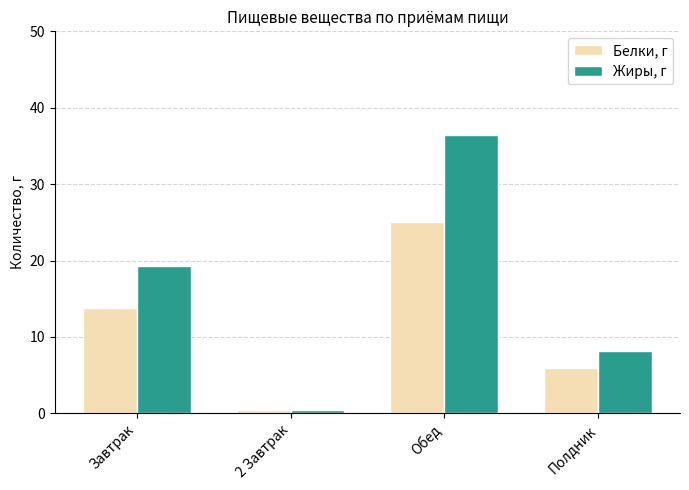

What is the total value across all series at Полдник?

14.2